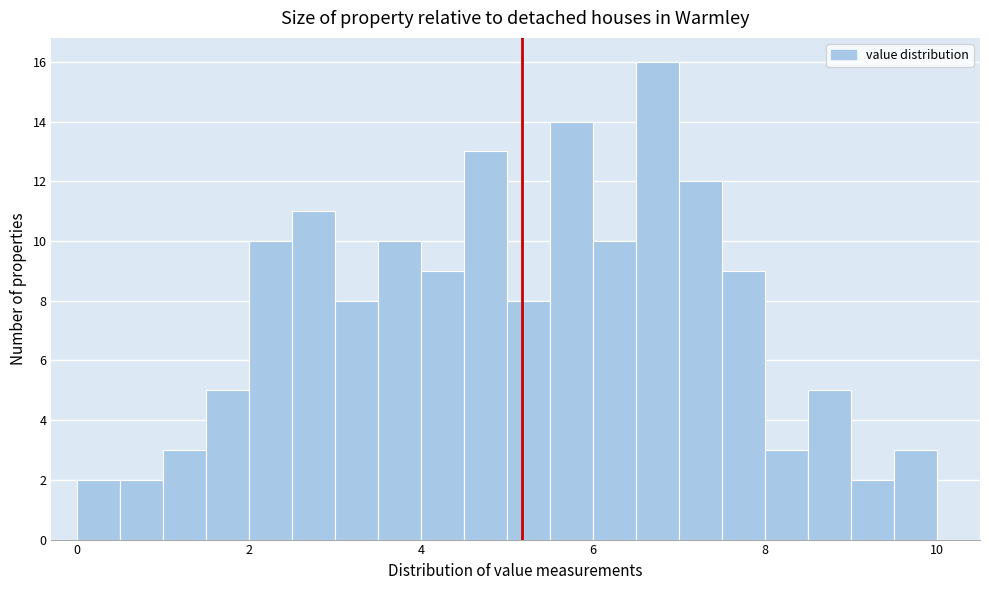

Around what value on the x-axis is the tallest bar? Give the approximate position of its centre, as read against the axis.

6.8